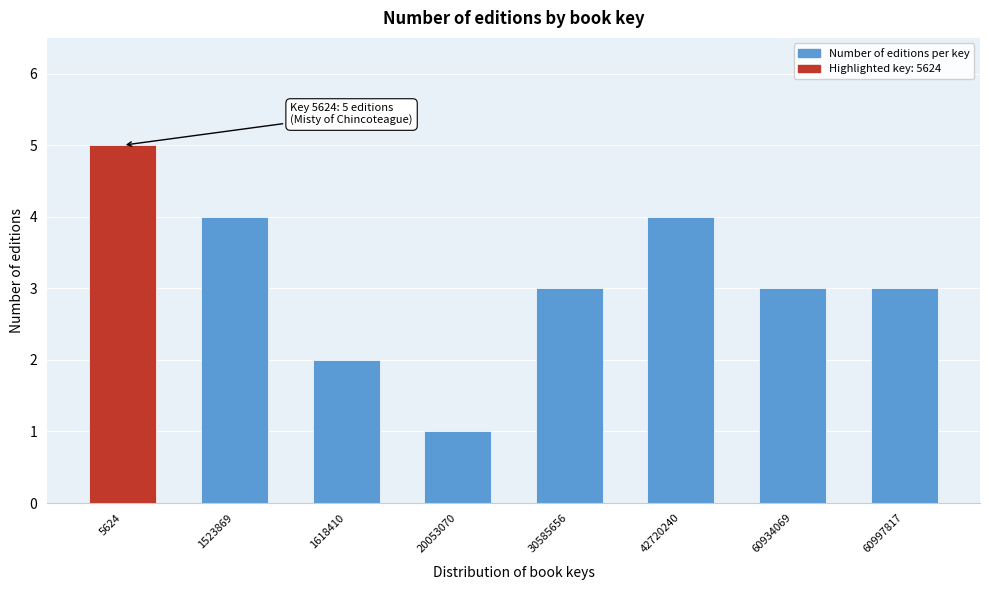

Reading left to right, list all the values displayed in this chart.

5624=5	1523869=4	1618410=2	20053070=1	30585656=3	42720240=4	60934069=3	60997817=3